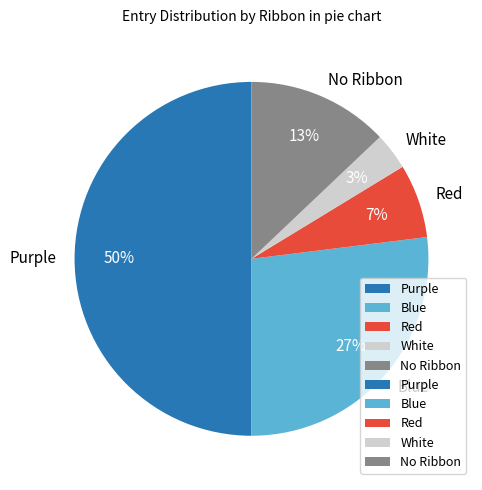

Is the sum of Red and Purple greater than half?

Yes